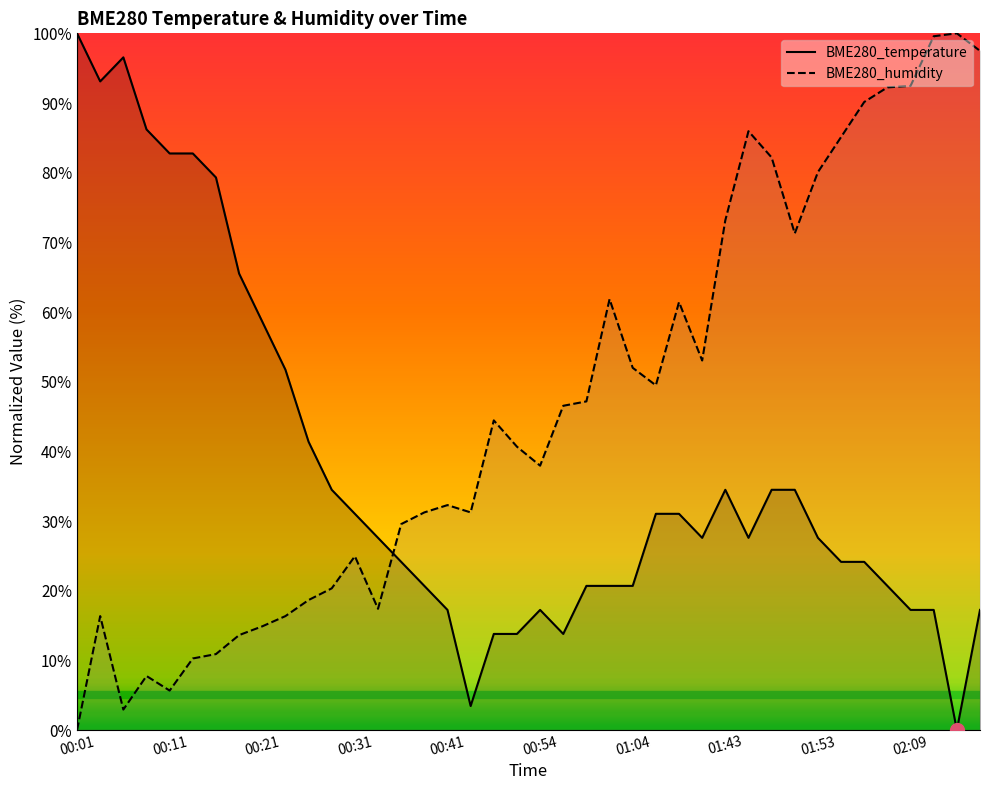

What is the sum of the BME280_temperature values at 23 and 14?

44.8